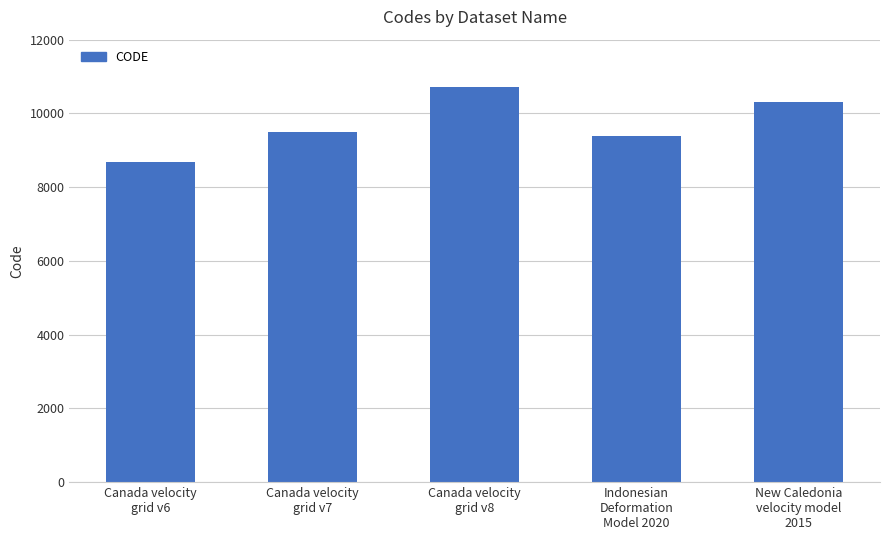

What value does the data have at Canada velocity
grid v6, to the nearest 100?

8700